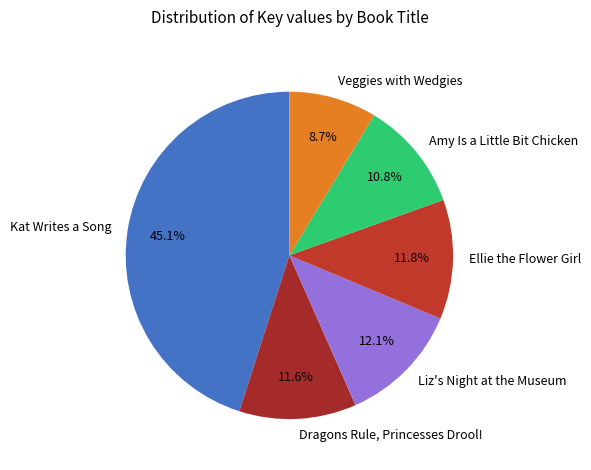

How many segments does this pie chart have?

6